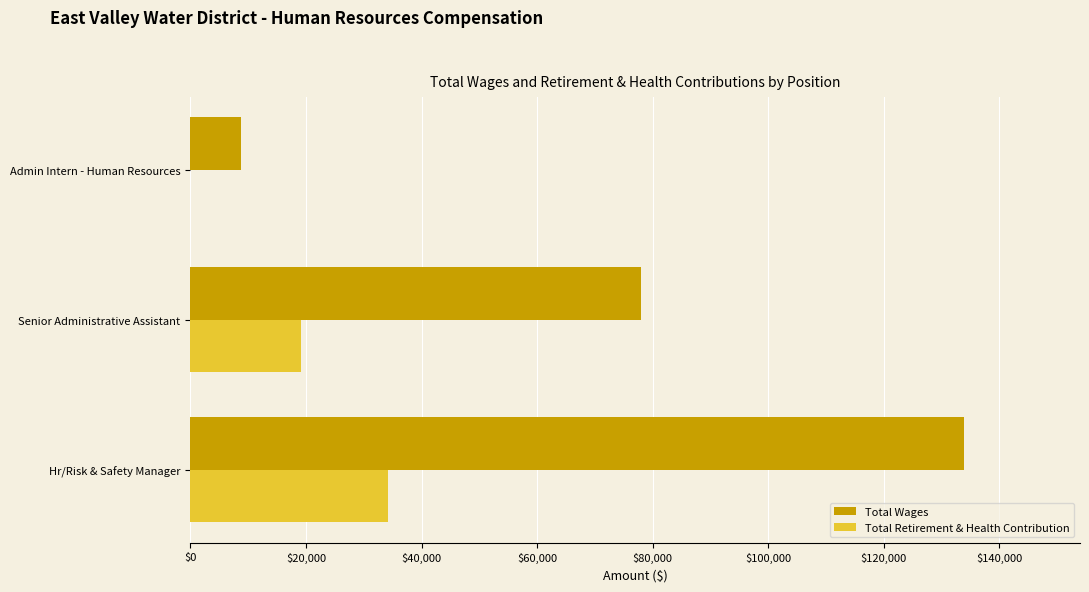

Between Senior Administrative Assistant and Admin Intern - Human Resources, which series saw the biggest shift?

Total Wages